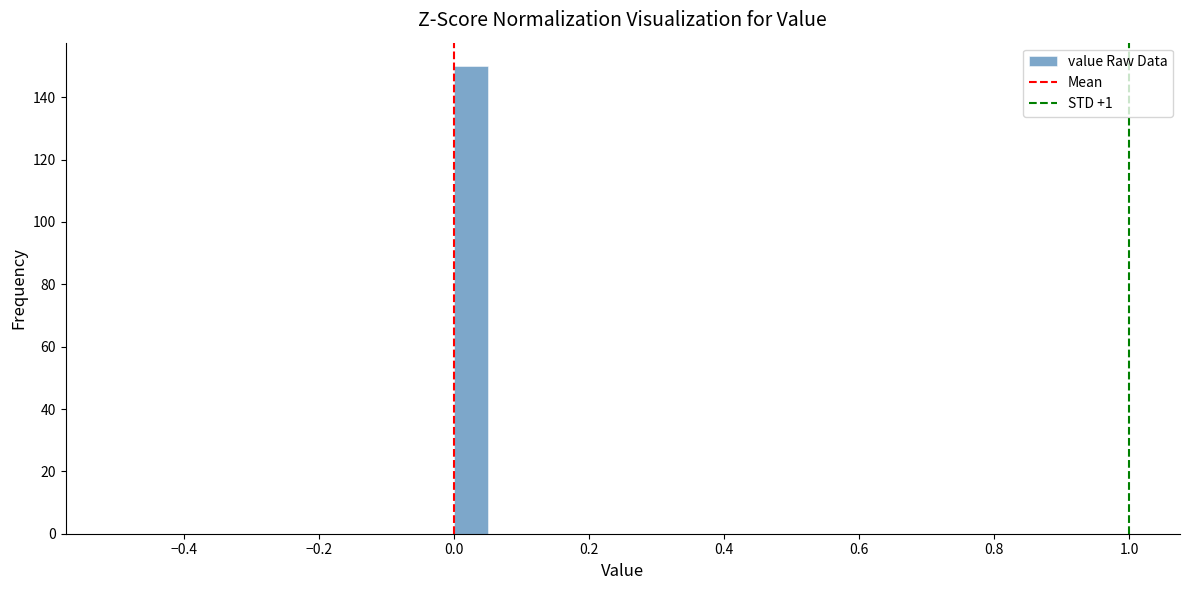

Read against the x-axis, roughly where is the centre of the tallest bar?

0.02